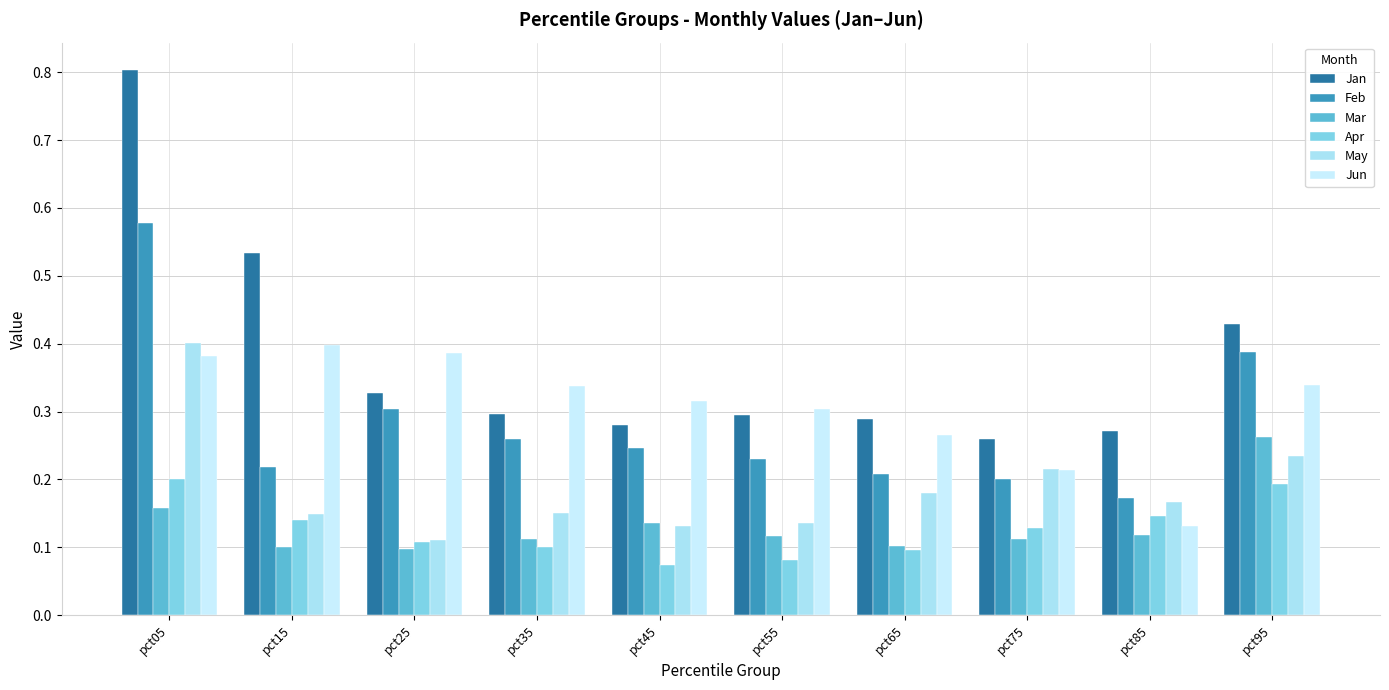

What is the difference between the second highest and minimum values in the Mar series?

0.1